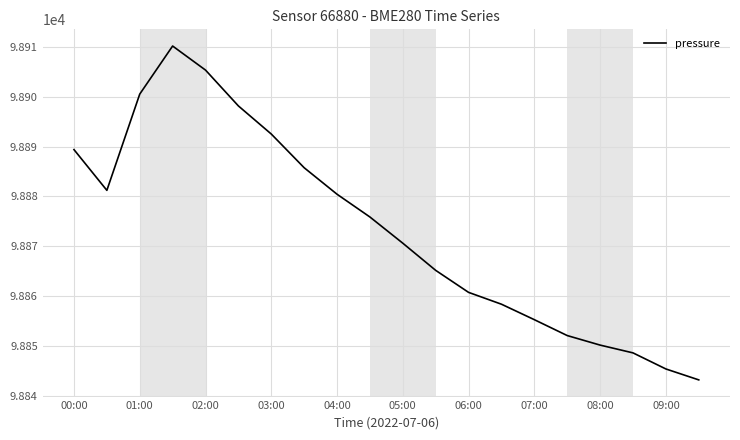

What is the greatest value displayed?

98910.1